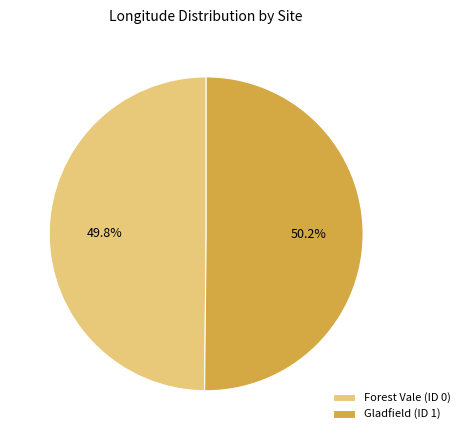

Do Gladfield (ID 1) and Forest Vale (ID 0) together represent more than half of the pie?

Yes